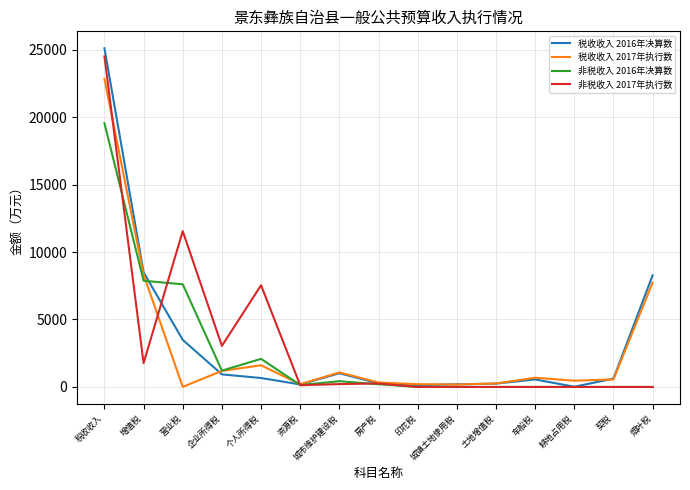

True or false: 非税收入 2016年决算数 has more than 0 points higher than both neighbors.

True